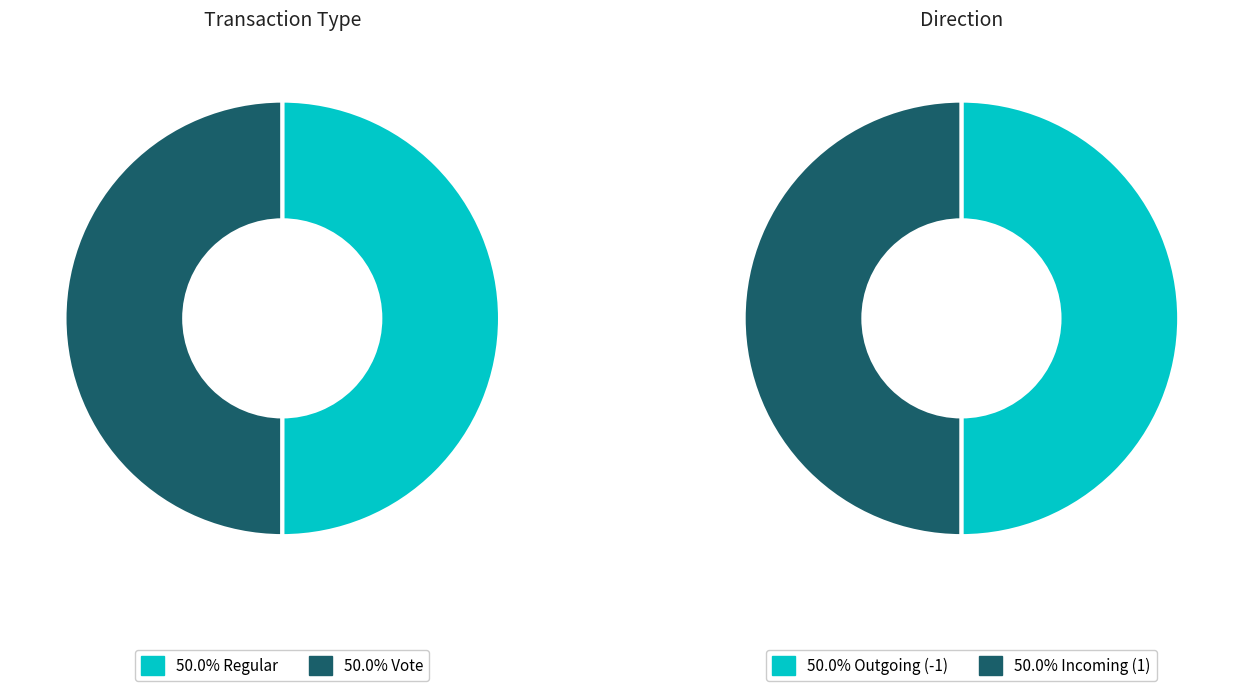

Which category has the smallest portion of the pie?

Vote